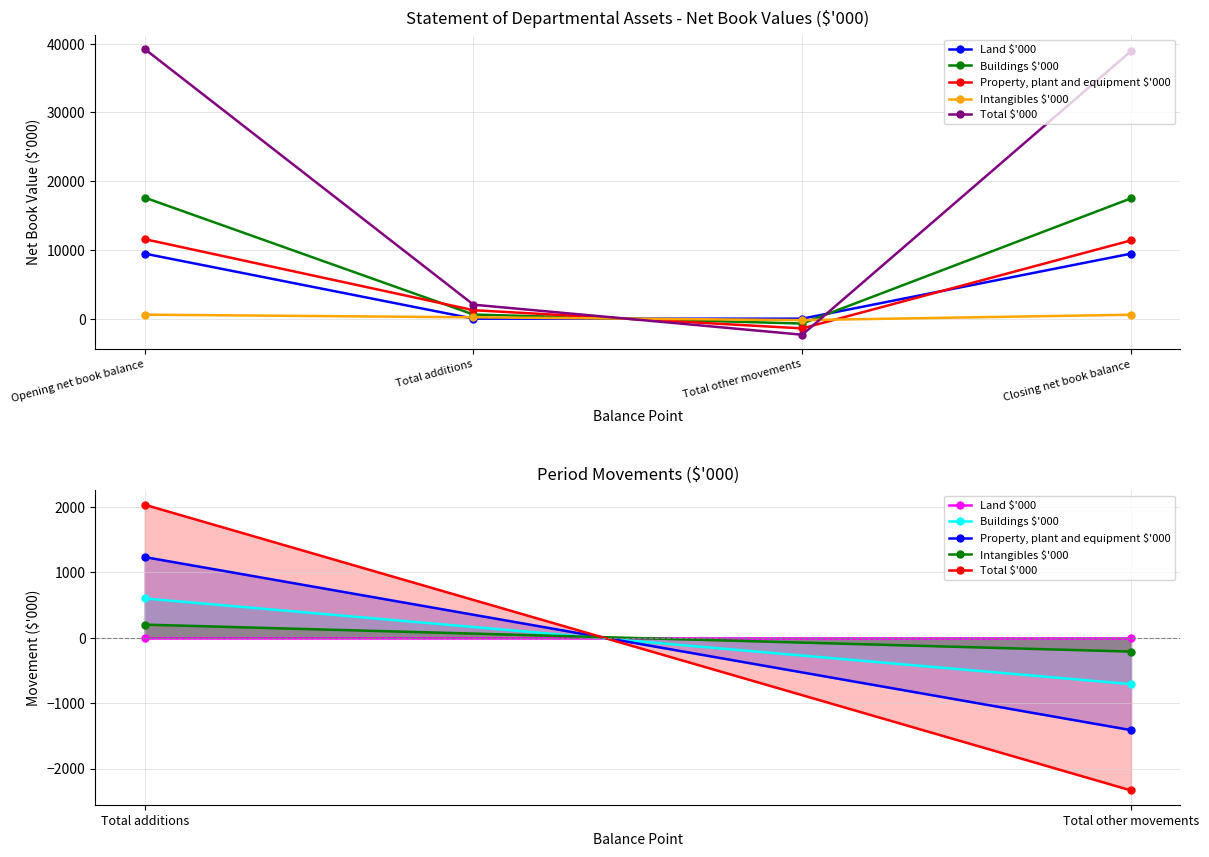

What is the value of the Property, plant and equipment $'000 point at the 1st from the left?

1233